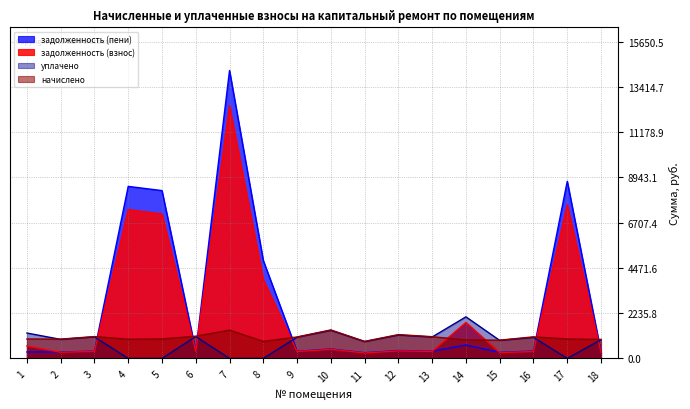

True or false: задолженность (взнос) and задолженность (пени) intersect in this chart.

True